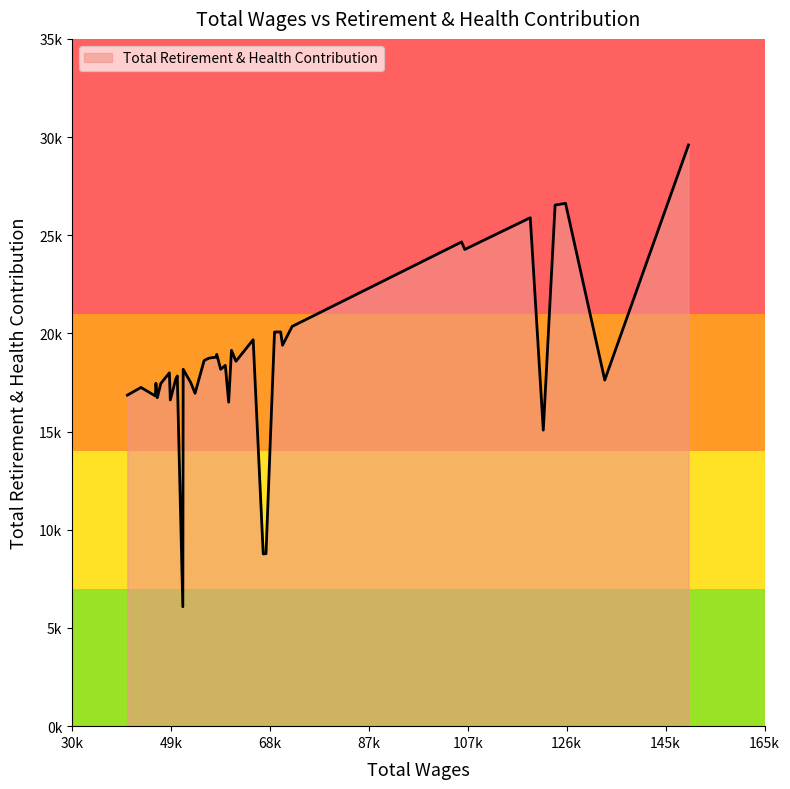

Does the chart have visible grid lines?

No